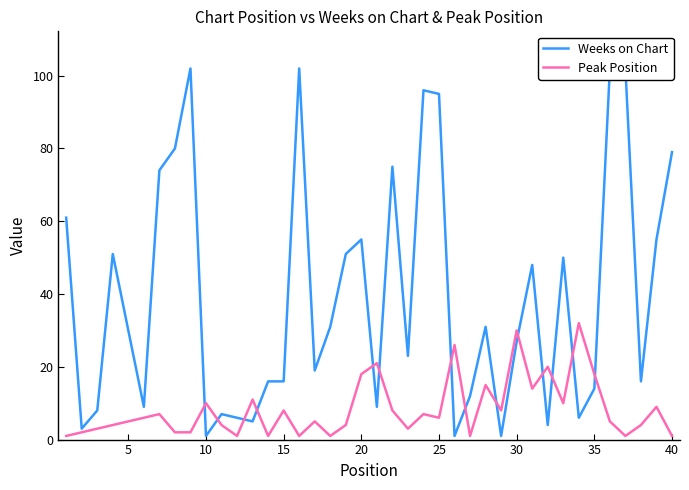

List the series in order of their overall mean, highest first.

Weeks on Chart, Peak Position